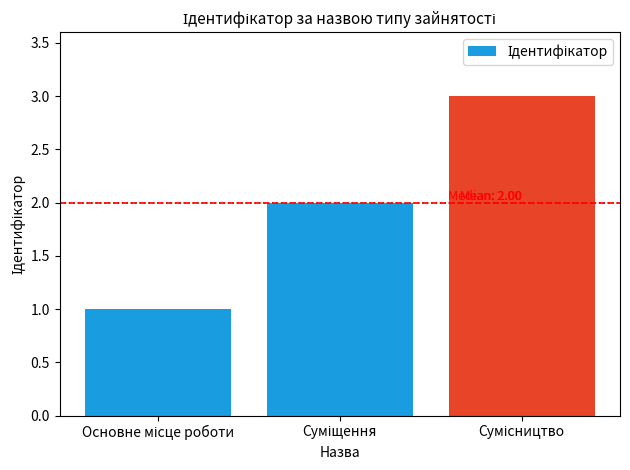

What is the greatest value displayed?

3